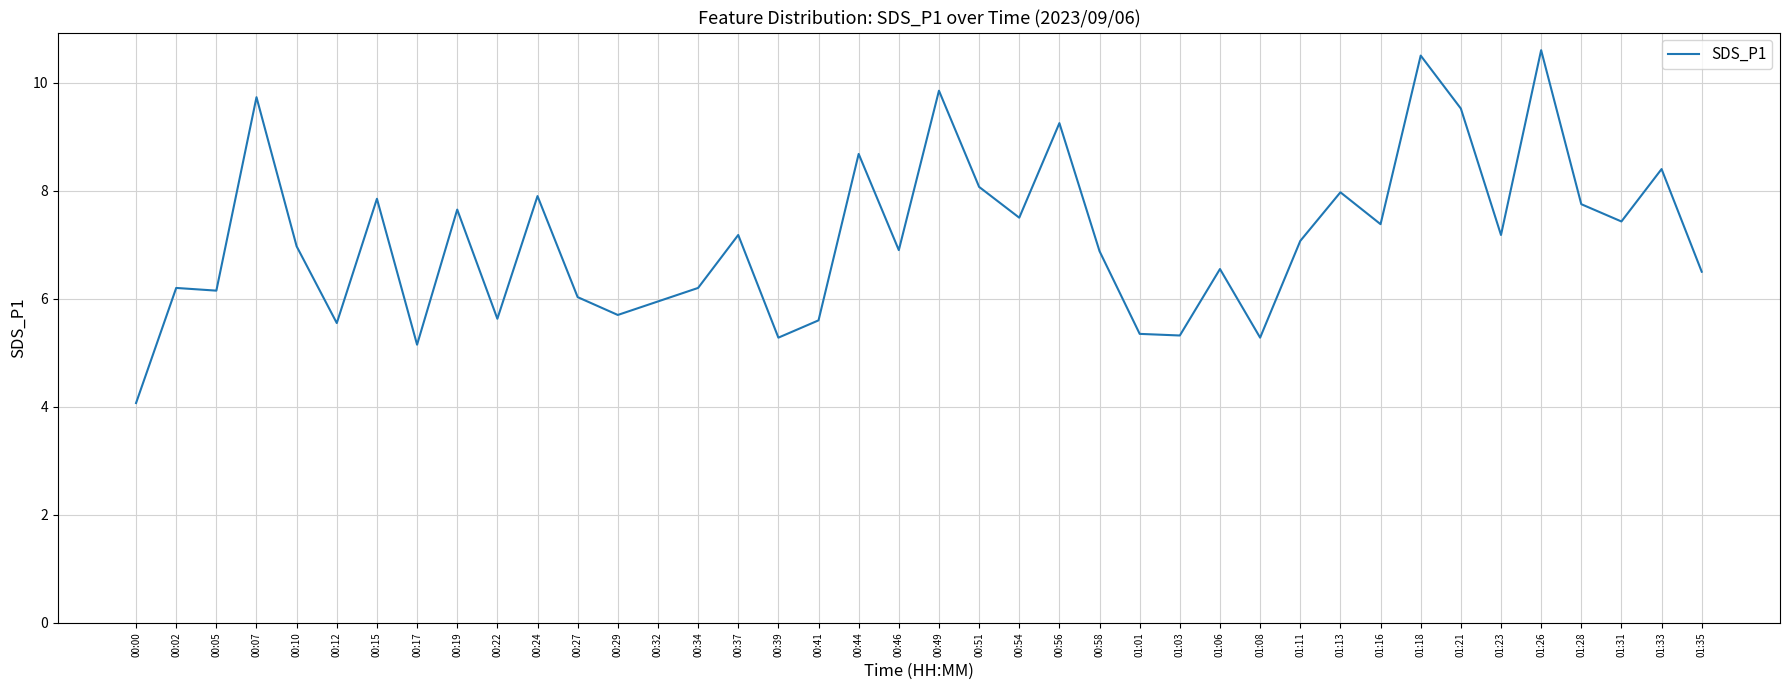

Which category has the lowest value across all series?

00:00